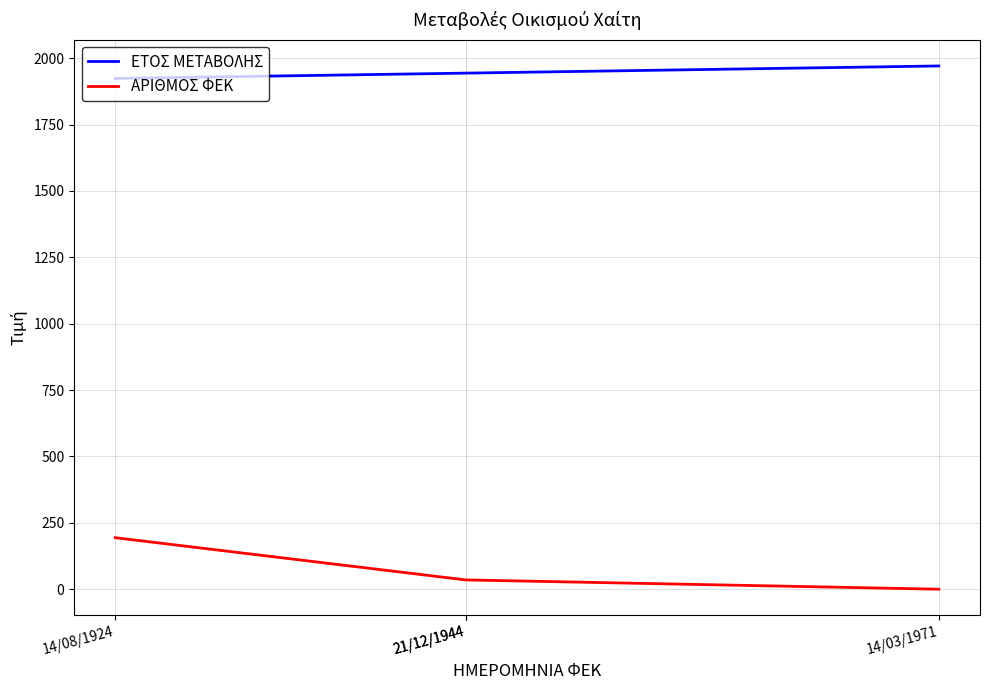

What is the total value across all series at 21/12/1944?

1979